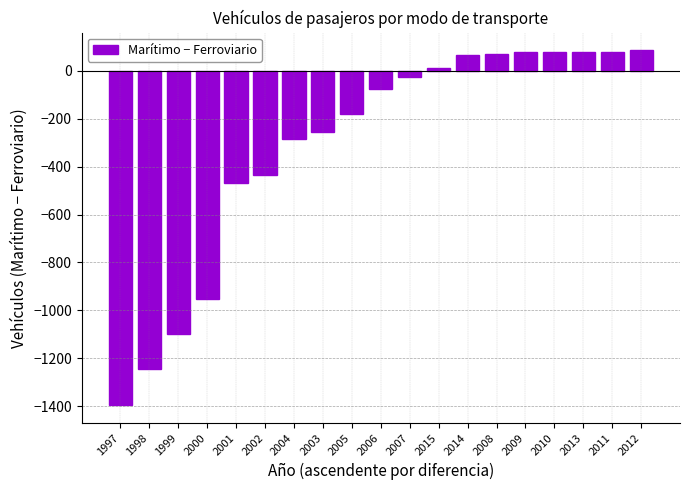

What is the difference between the maximum and second lowest values?

1328